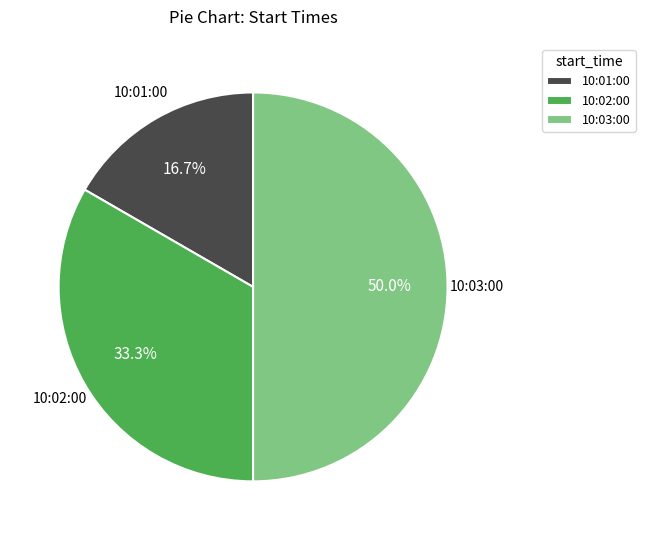

What is the ratio of the value at 10:01:00 to the value at 10:03:00?

0.3